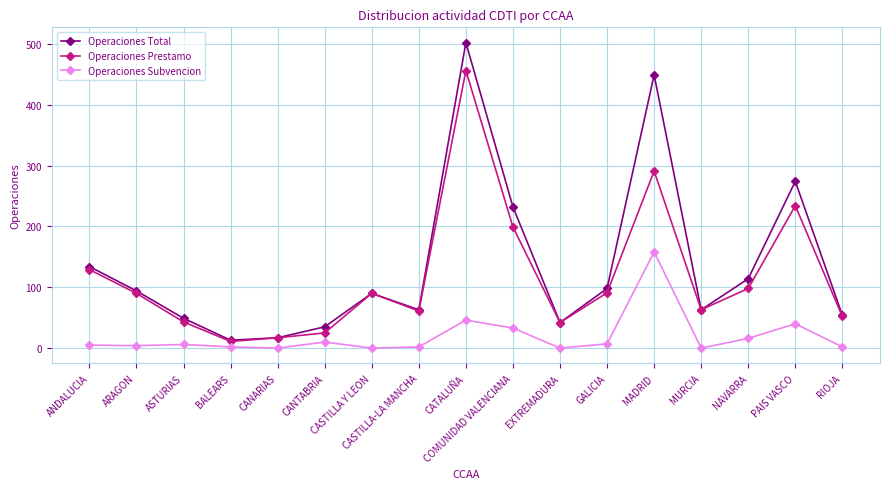

At which category is the sum across all series the highest?

CATALUÑA